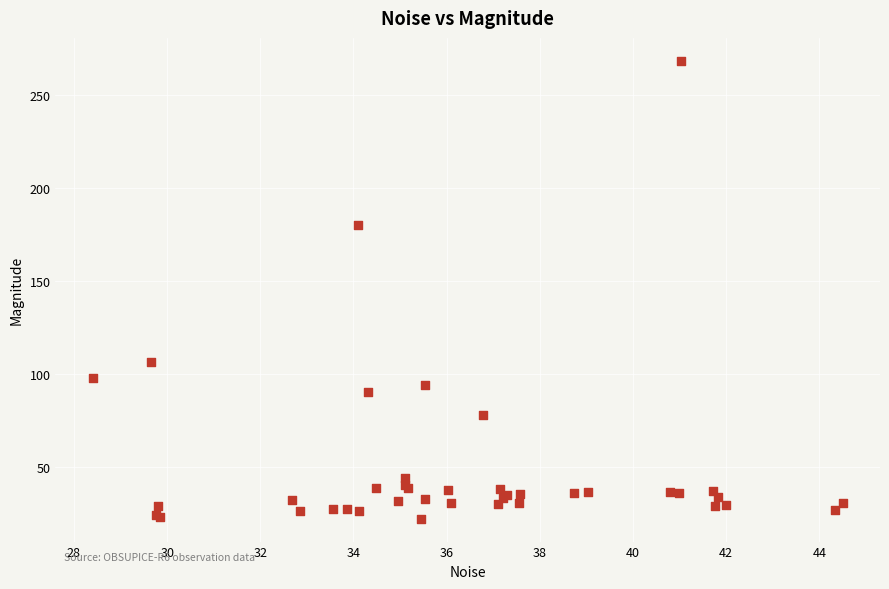

What Y value in the scatter plot is closest to 145?

180.0